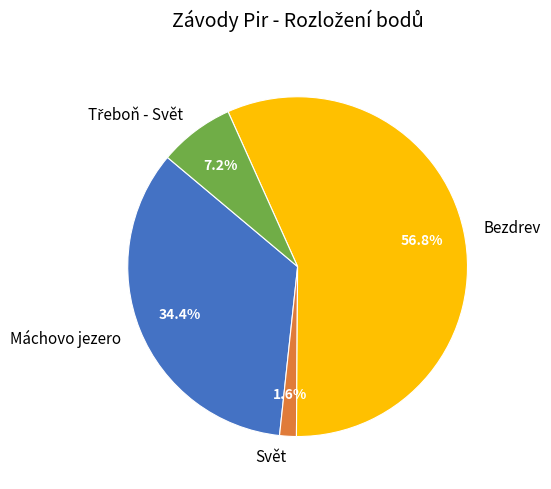

What percentage do Svět and Máchovo jezero together represent?

36.0%